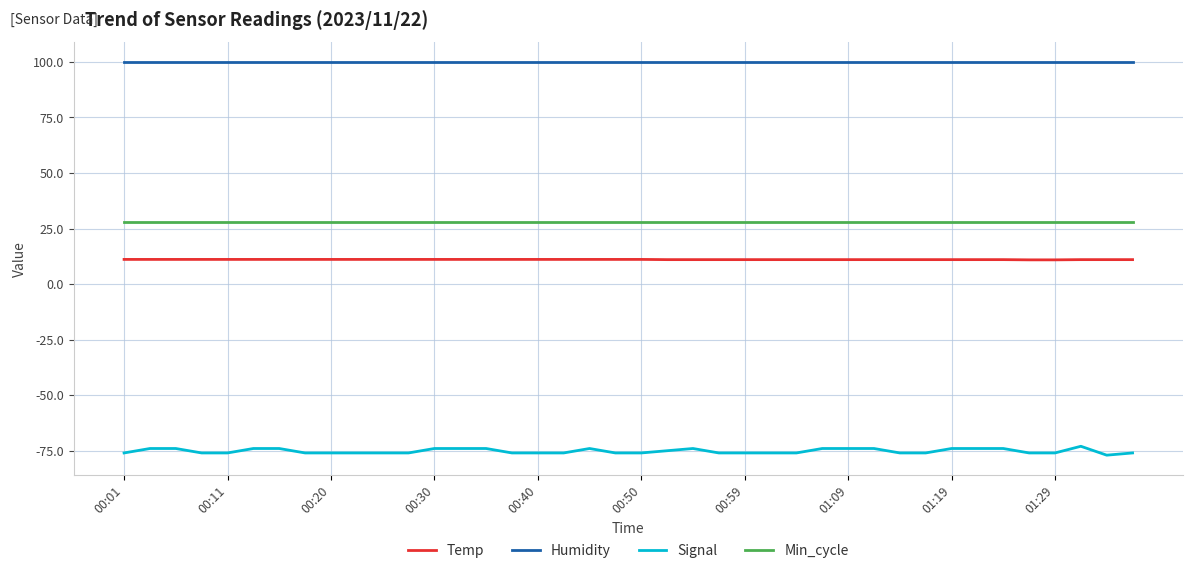

True or false: Temp and Signal intersect in this chart.

False